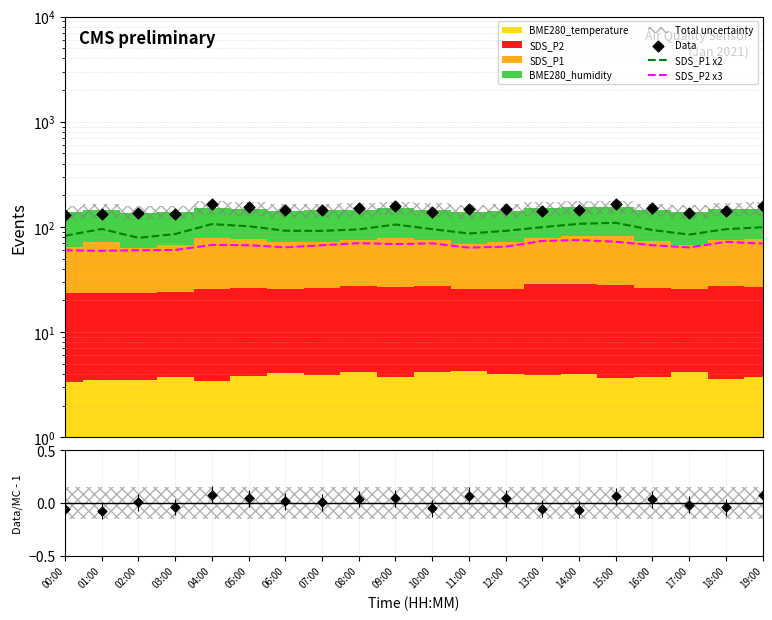

Which series contains the lowest Y value?

Data/MC - 1